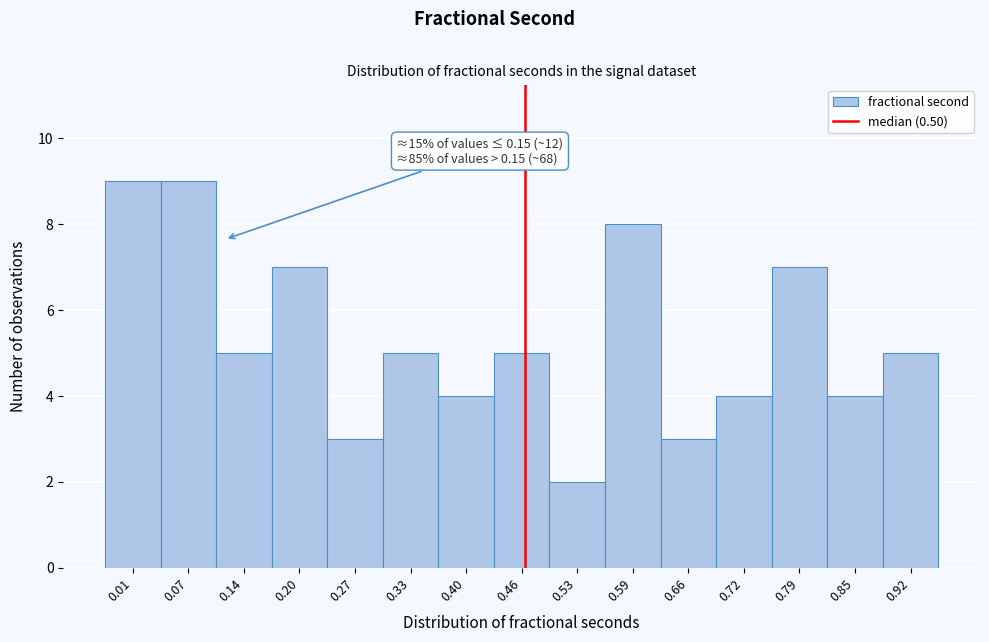

Reading right to left, what are all the values shown in this chart?

5	4	7	4	3	8	2	5	4	5	3	7	5	9	9